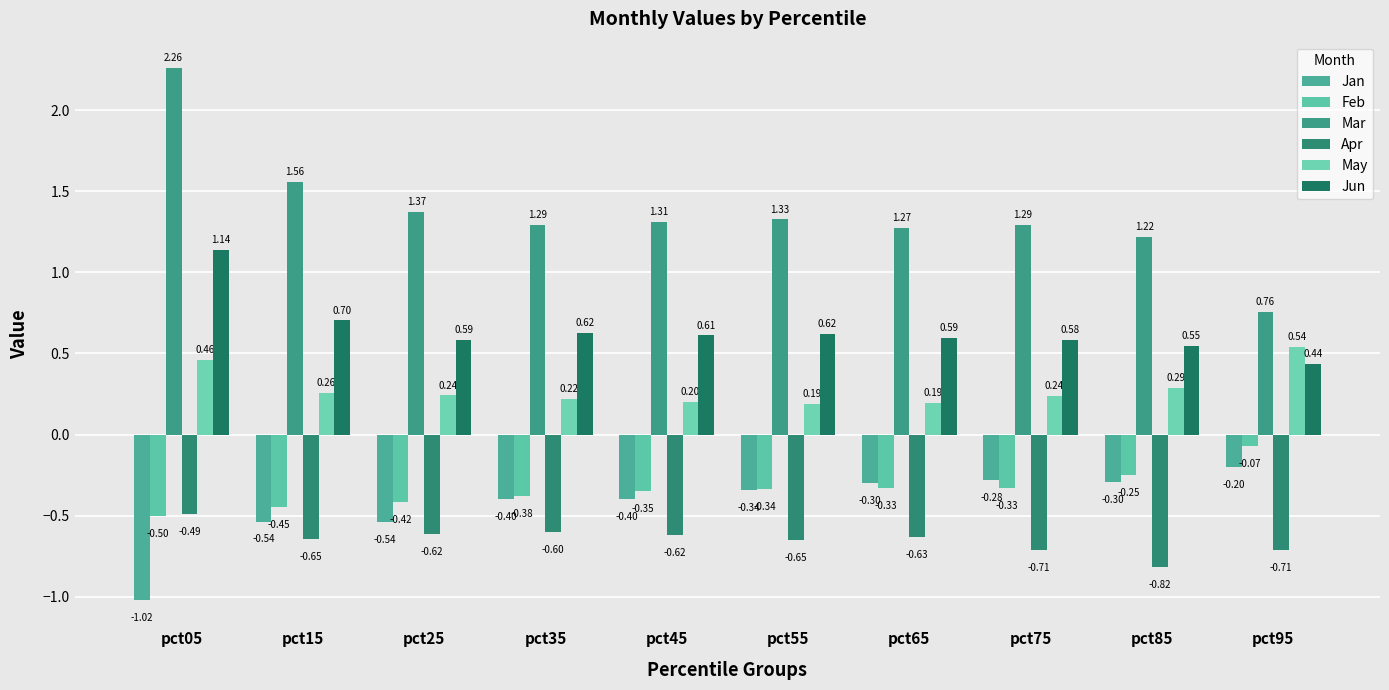

What is the difference between the maximum and minimum values in the May series?

0.4